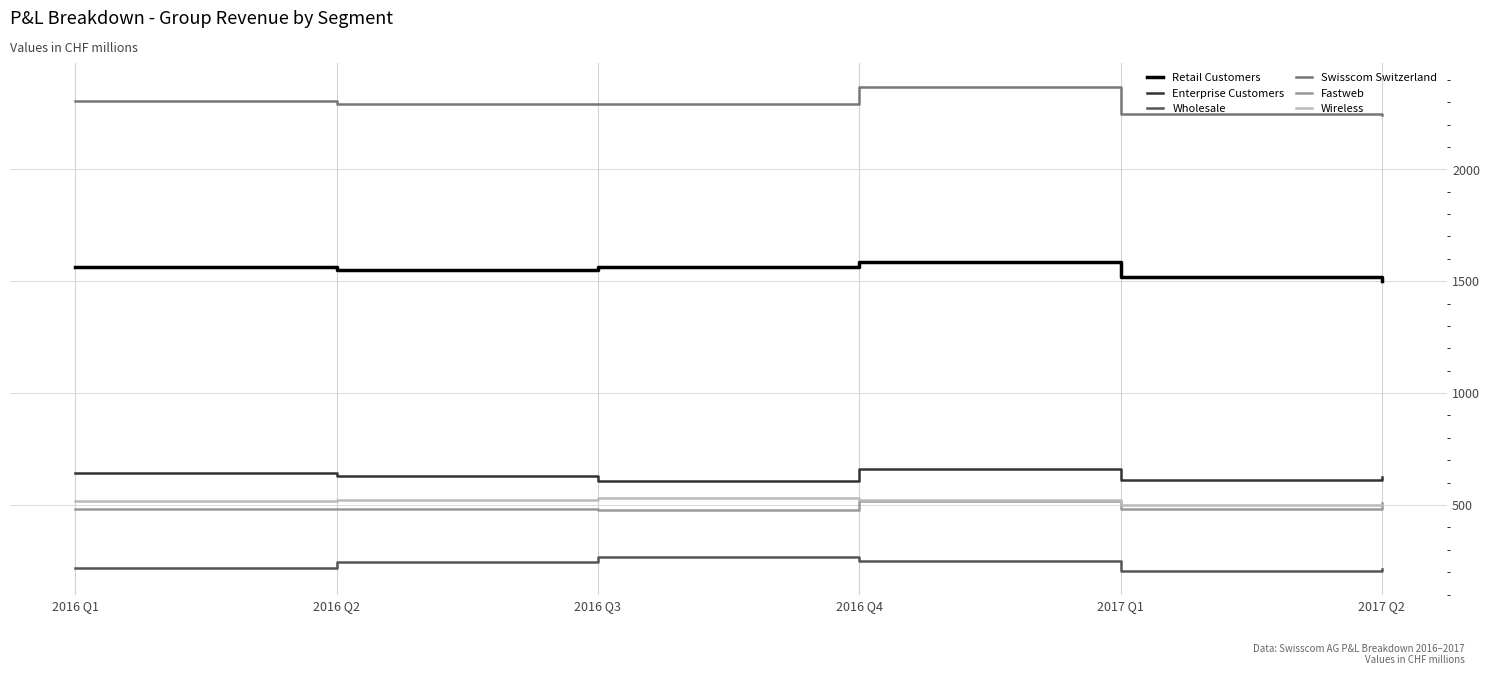

True or false: Retail Customers and Swisscom Switzerland intersect in this chart.

False